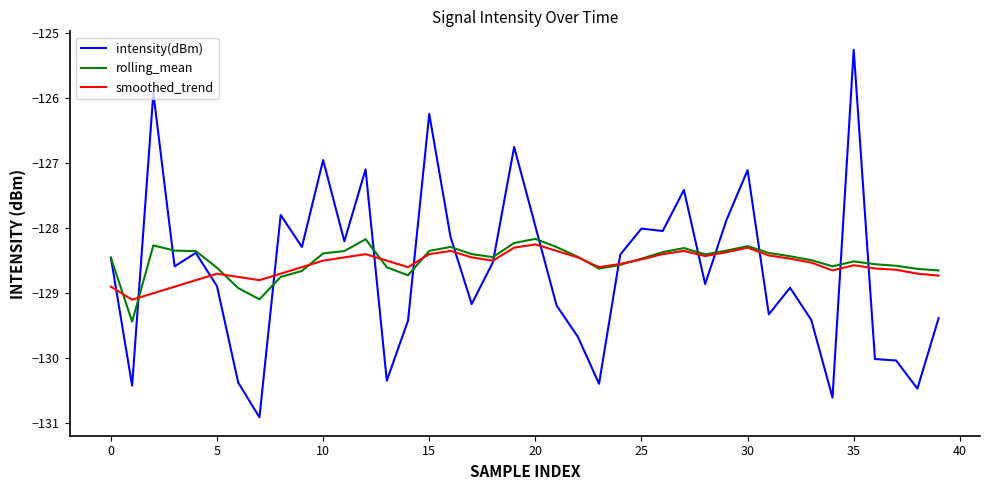

Does the chart display data point markers on the line(s)?

No